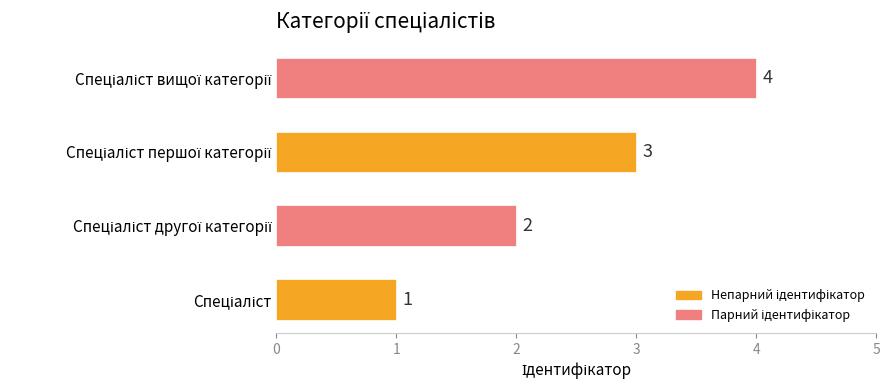

Count the values in the range 2 to 4.

3